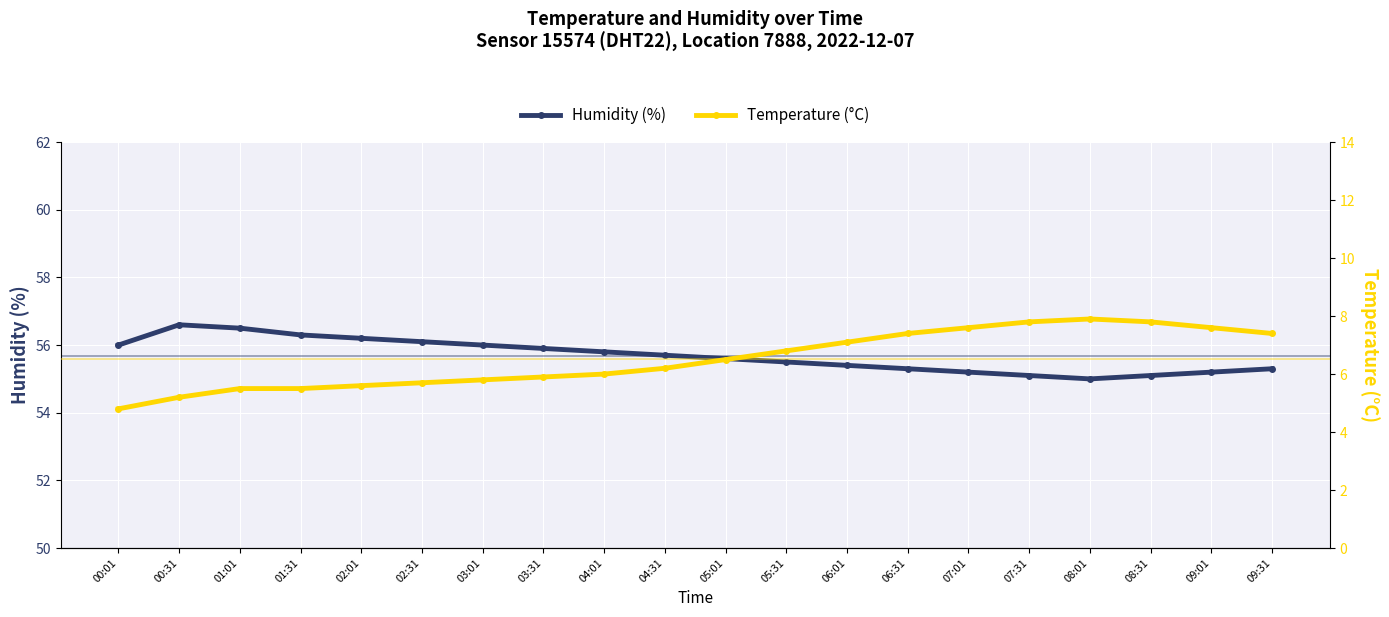

What are all the series names shown in the legend?

Humidity (%), Temperature (°C)